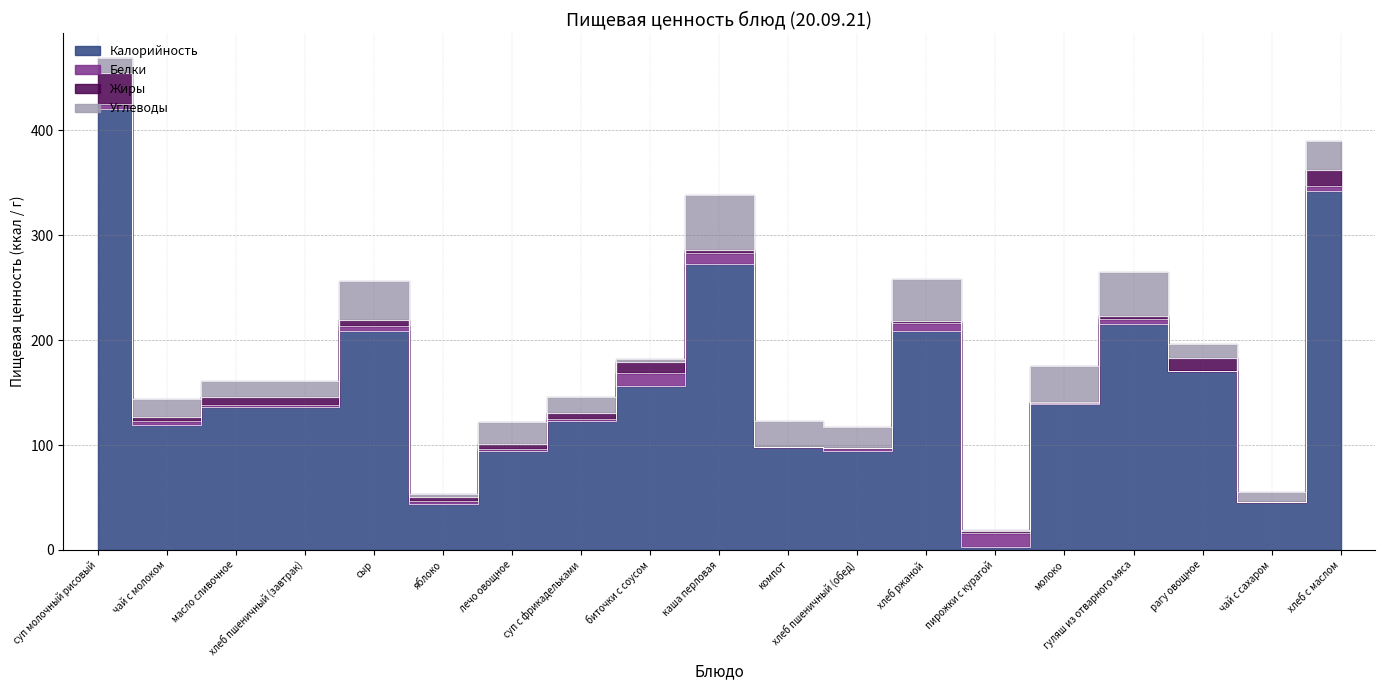

How many intersections are there between Белки and Жиры?

4